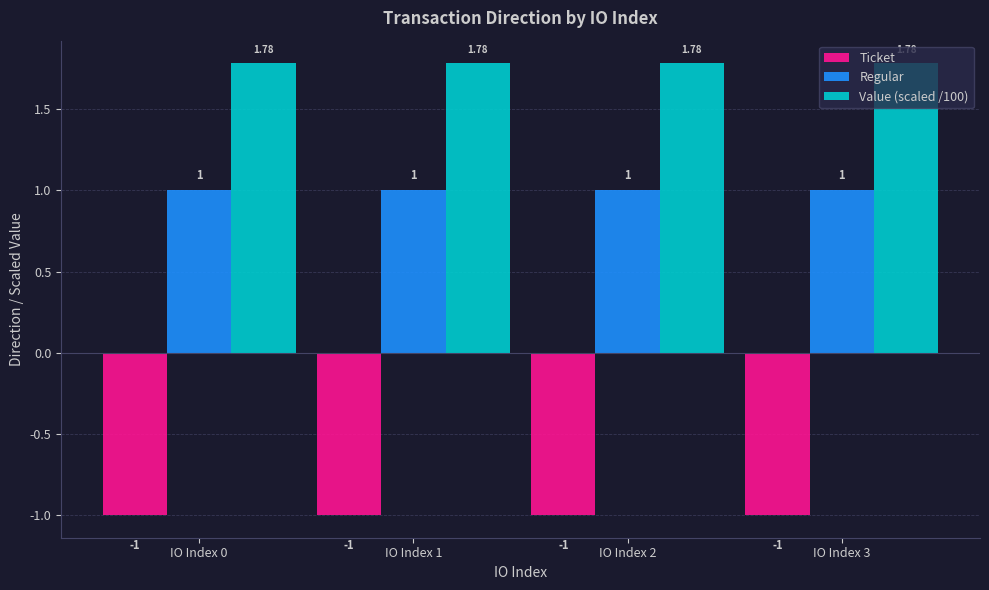

Rank the series by their maximum value, from highest to lowest.

Value (scaled /100), Regular, Ticket